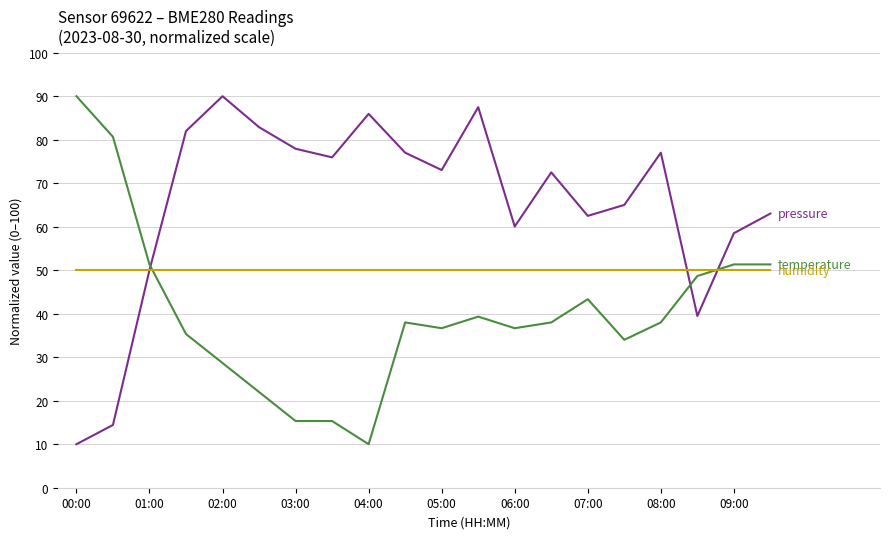

What is the minimum value shown in the chart?

10.0